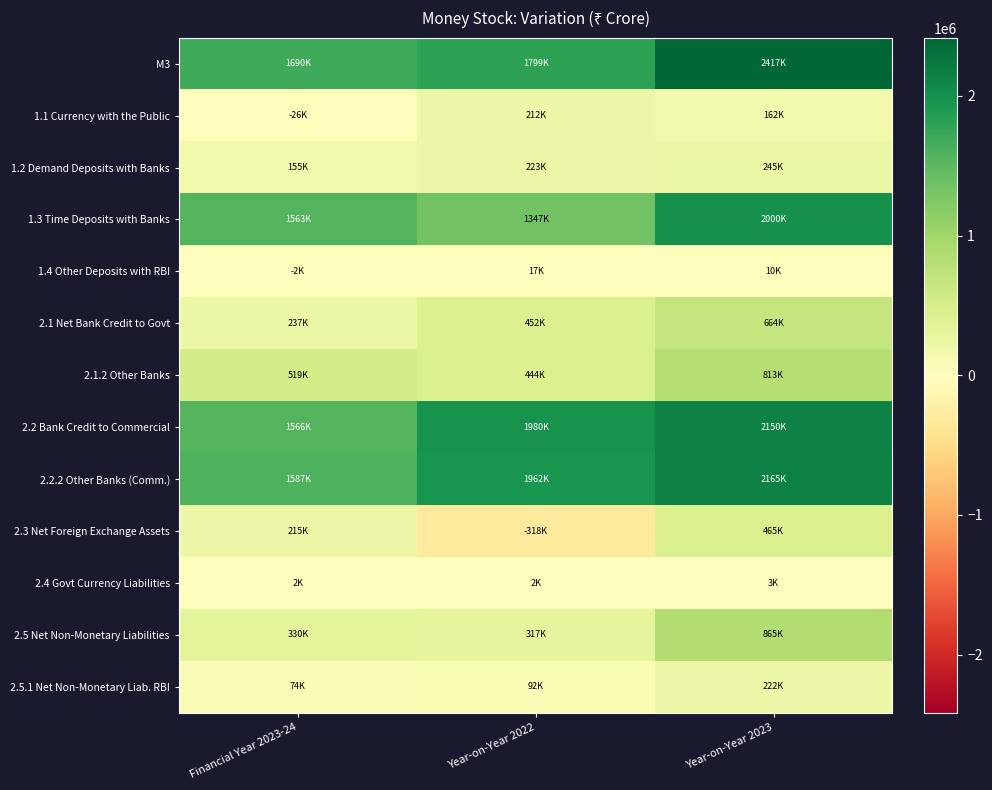

Reading left to right, transcribe all the data shown in this chart.

M3: Financial Year 2023-24=1689926	Year-on-Year 2022=1799328	Year-on-Year 2023=2417097
1.1 Currency with the Public: Financial Year 2023-24=-26274	Year-on-Year 2022=212165	Year-on-Year 2023=161783
1.2 Demand Deposits with Banks: Financial Year 2023-24=155157	Year-on-Year 2022=223378	Year-on-Year 2023=245268
1.3 Time Deposits with Banks: Financial Year 2023-24=1563221	Year-on-Year 2022=1346789	Year-on-Year 2023=1999692
1.4 Other Deposits with RBI: Financial Year 2023-24=-2177	Year-on-Year 2022=16996	Year-on-Year 2023=10354
2.1 Net Bank Credit to Govt: Financial Year 2023-24=237411	Year-on-Year 2022=452375	Year-on-Year 2023=664032
2.1.2 Other Banks: Financial Year 2023-24=518849	Year-on-Year 2022=443824	Year-on-Year 2023=812842
2.2 Bank Credit to Commercial: Financial Year 2023-24=1566108	Year-on-Year 2022=1979767	Year-on-Year 2023=2150407
2.2.2 Other Banks (Comm.): Financial Year 2023-24=1587426	Year-on-Year 2022=1962035	Year-on-Year 2023=2164976
2.3 Net Foreign Exchange Assets: Financial Year 2023-24=214676	Year-on-Year 2022=-318114	Year-on-Year 2023=464606
2.4 Govt Currency Liabilities: Financial Year 2023-24=1979	Year-on-Year 2022=1845	Year-on-Year 2023=2881
2.5 Net Non-Monetary Liabilities: Financial Year 2023-24=330247	Year-on-Year 2022=316545	Year-on-Year 2023=864830
2.5.1 Net Non-Monetary Liab. RBI: Financial Year 2023-24=74038	Year-on-Year 2022=91947	Year-on-Year 2023=222407